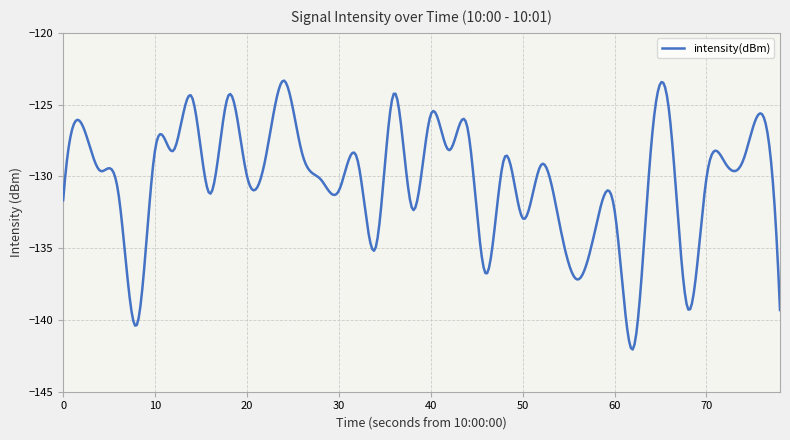

What is the difference between the maximum and minimum values?

18.7